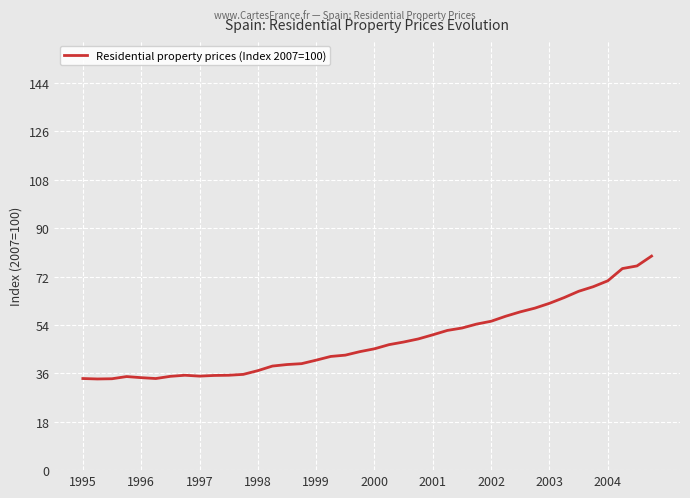

What is the difference between the maximum and minimum values?

45.7